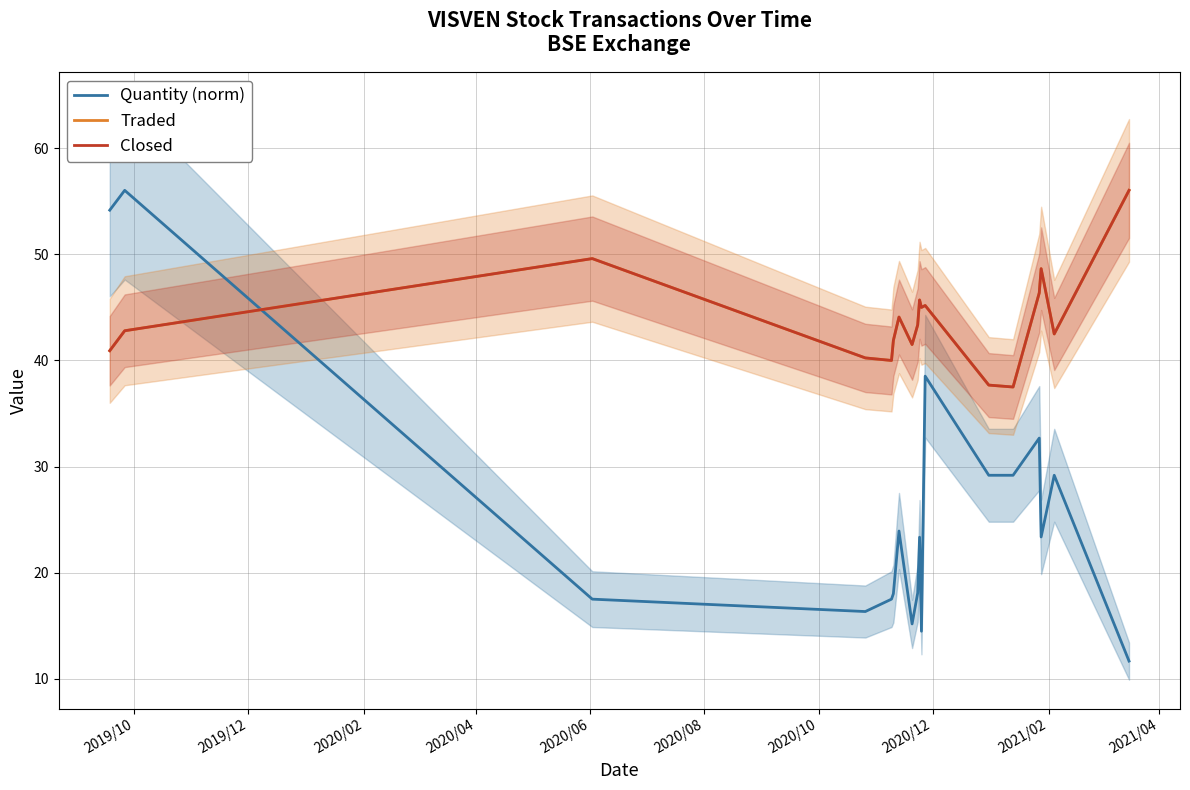

Does the chart display data point markers on the line(s)?

No